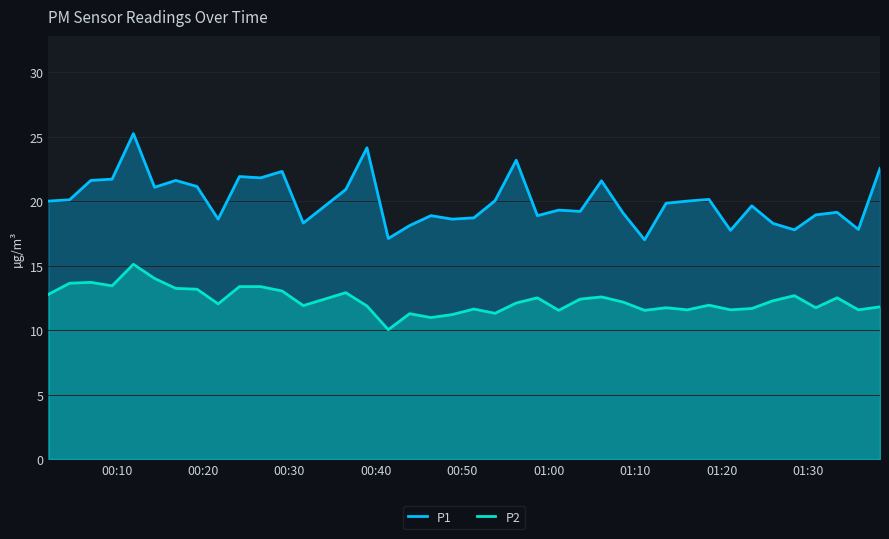

What is the total value across all series at 2023-02-11T00:21:45?

30.6